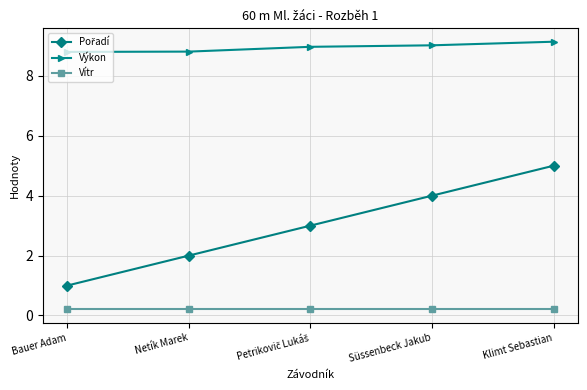

The value of Vítr at Klimt Sebastian is 0.2. True or false?

True